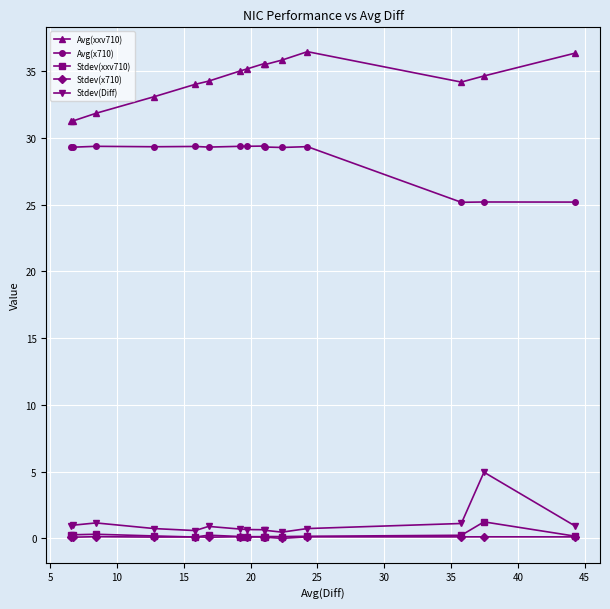

Does the chart display data point markers on the line(s)?

Yes